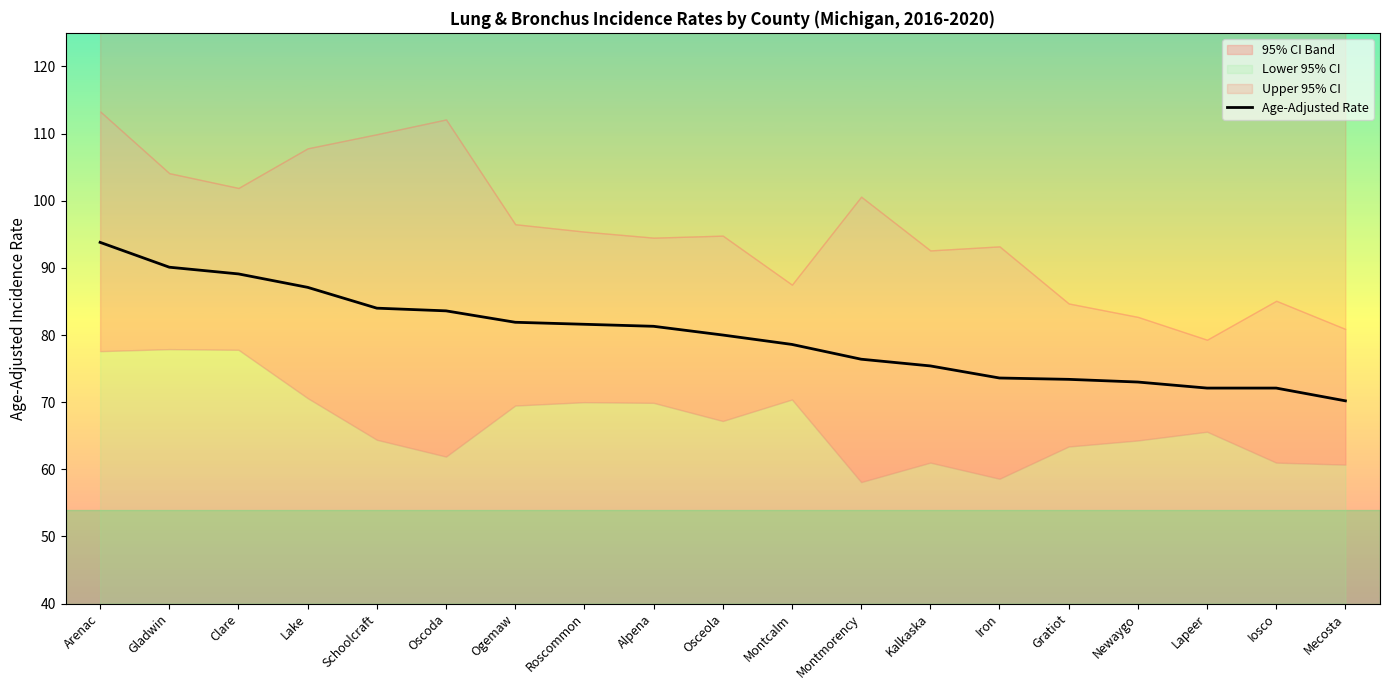

What is the average value?

79.9